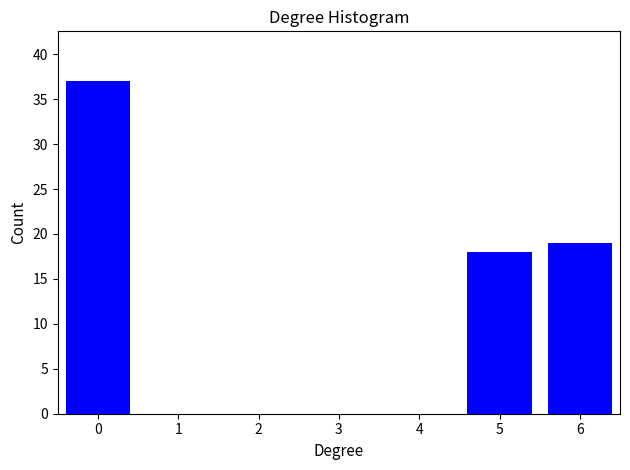

Reading left to right, transcribe all the data shown in this chart.

0=37	1=0	2=0	3=0	4=0	5=18	6=19